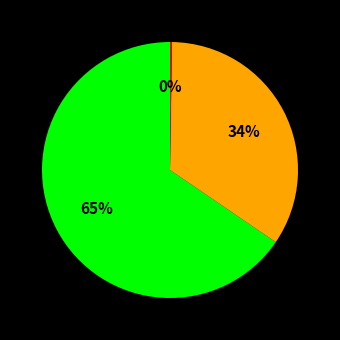

To the nearest percent, what is the average slice percentage?

33%